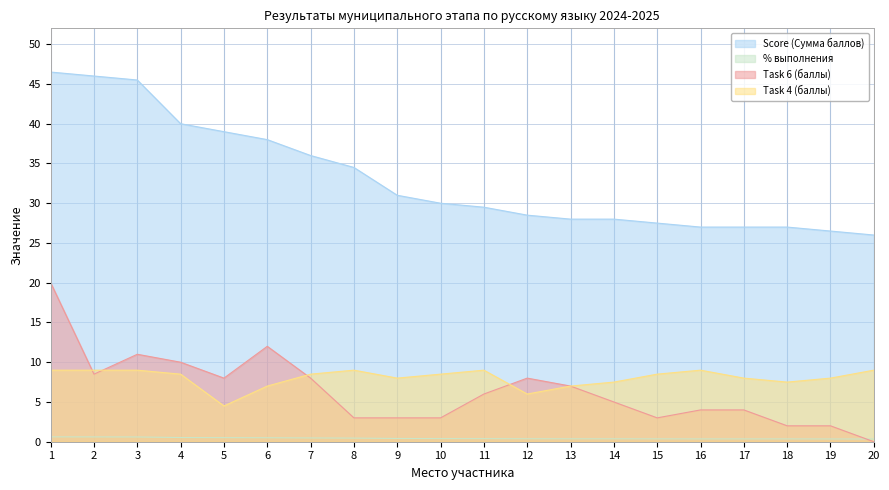

True or false: Score (Сумма баллов) has a value of 45.5 at 3.

True